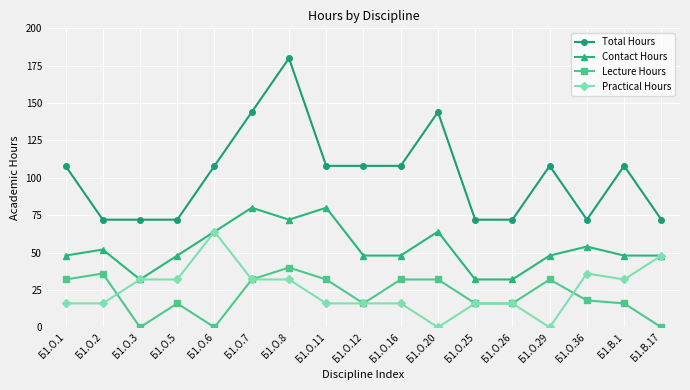

True or false: Contact Hours and Lecture Hours intersect in this chart.

False